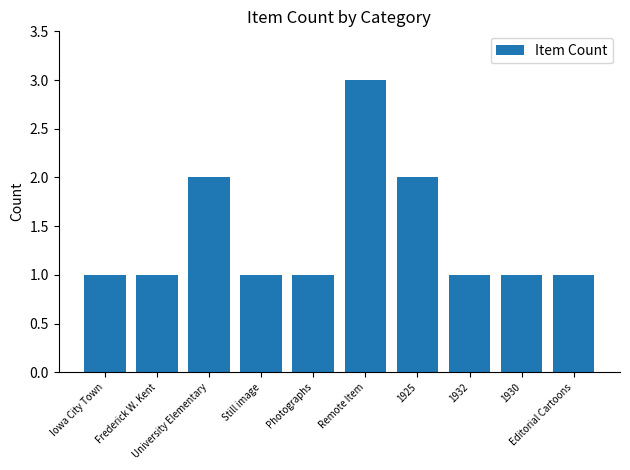

What is the difference between the maximum and minimum values?

2